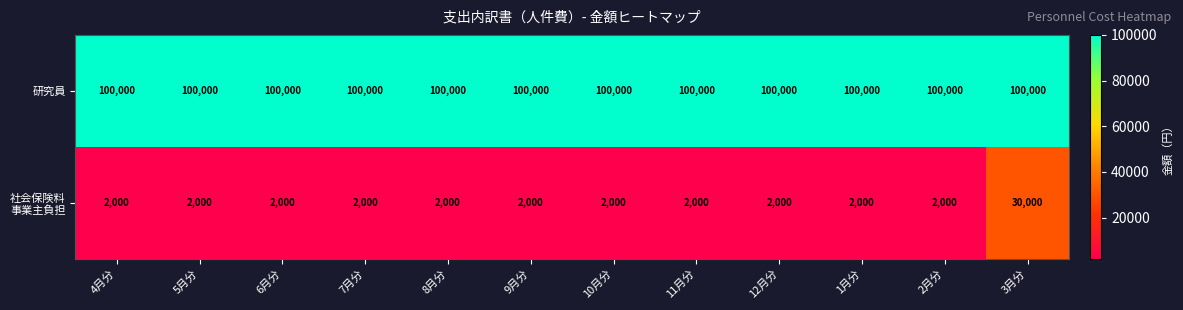

What is the maximum value shown in the chart?

100000